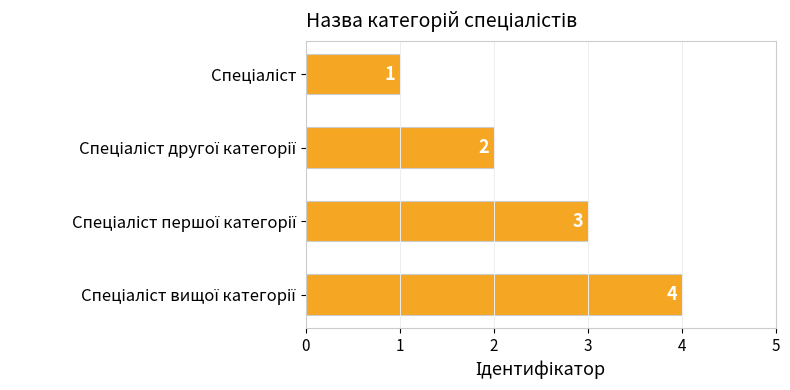

Are the bars grouped side by side (vs. stacked)?

No